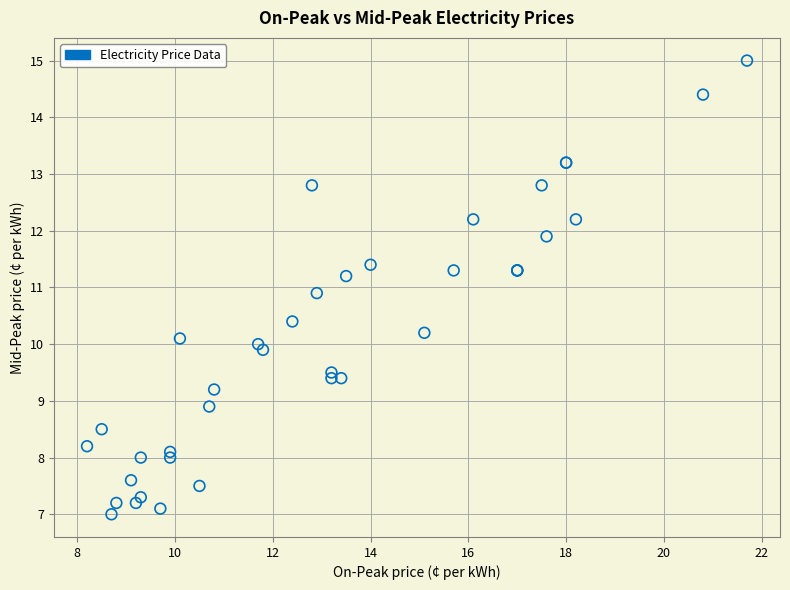

What Y value in the scatter plot is closest to 11?

10.9